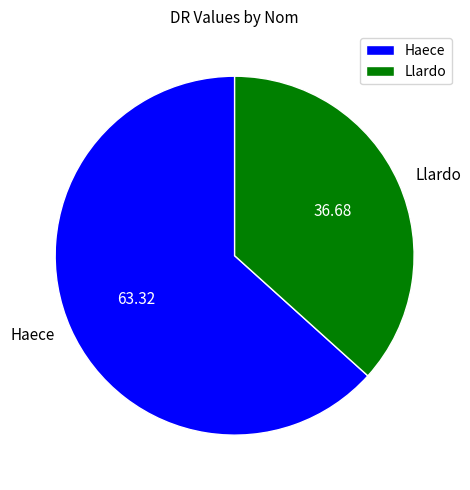

Is there any slice that represents more than half of the pie?

Yes